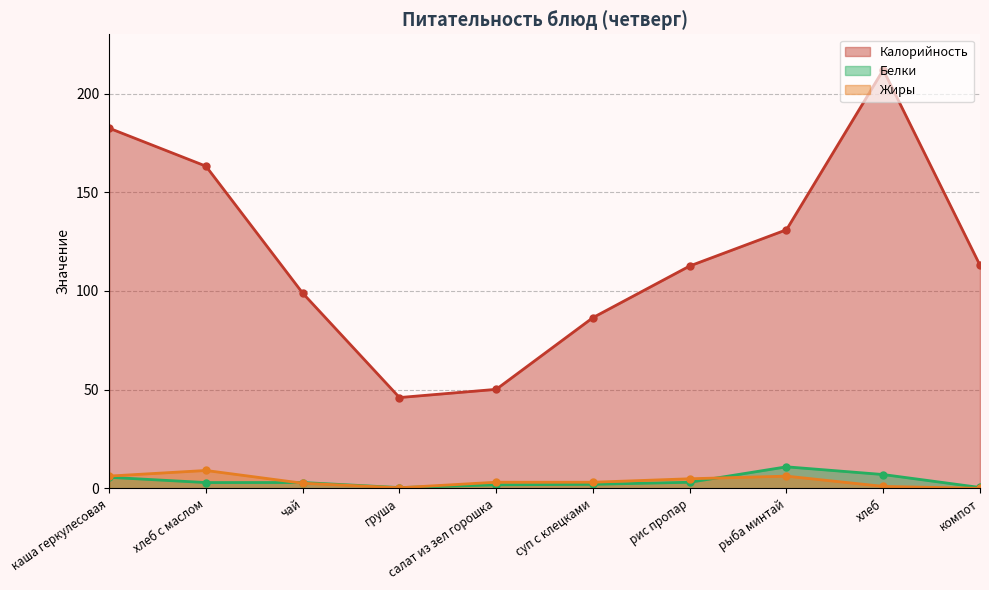

At which category is the sum across all series the highest?

хлеб